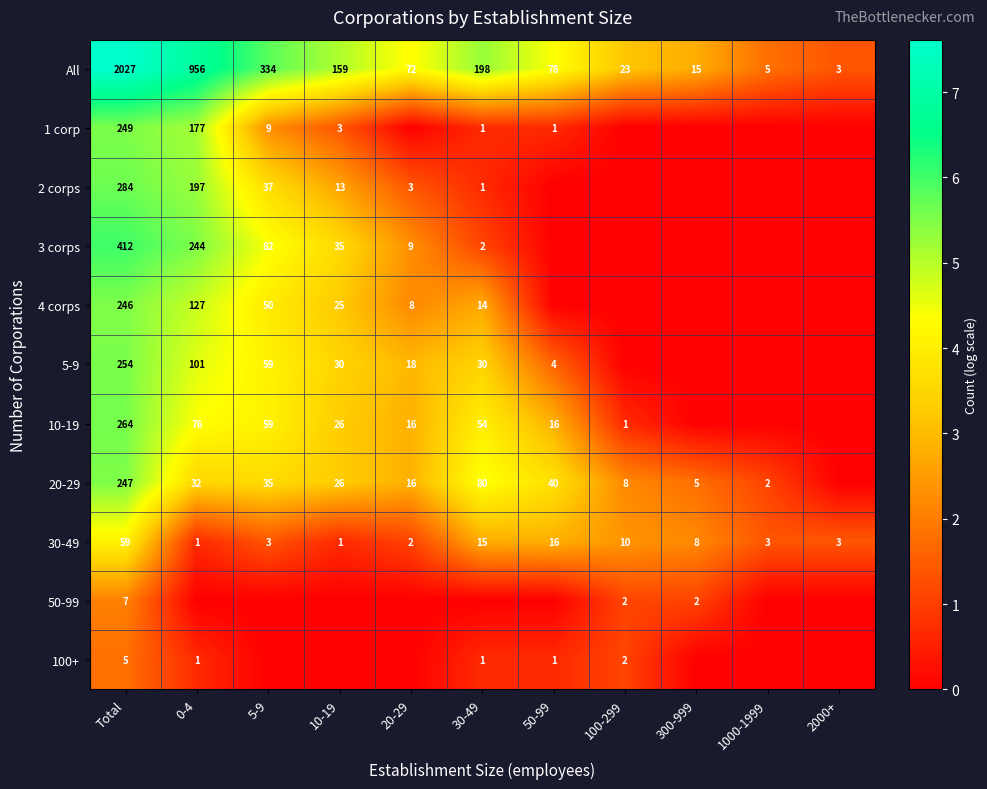

Where does the All series first go above 78?

Total